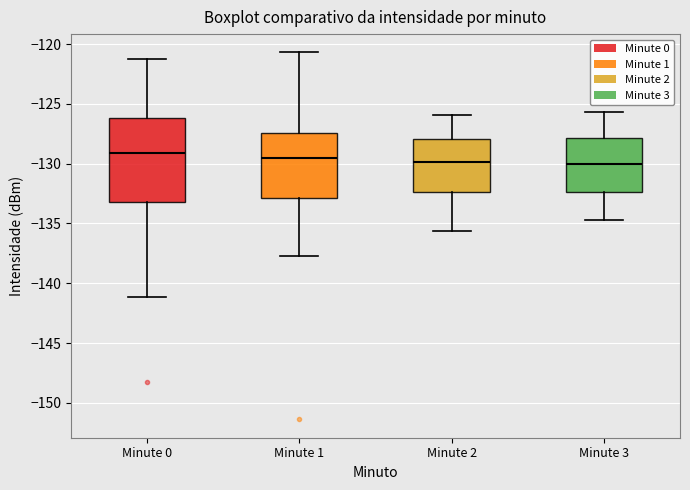

Reading left to right, read every box against the y-axis: the position of its median line, the range the box covers, and the ends of its whiskers. The values are not printed on the chart, so give them approximately, as read against the axis.

Minute 0: median -129.0, box -133.0 to -126.0, whiskers -141.0 to -121.0
Minute 1: median -129.5, box -133.0 to -127.5, whiskers -137.5 to -120.5
Minute 2: median -130.0, box -132.5 to -128.0, whiskers -135.5 to -126.0
Minute 3: median -130.0, box -132.5 to -128.0, whiskers -134.5 to -125.5